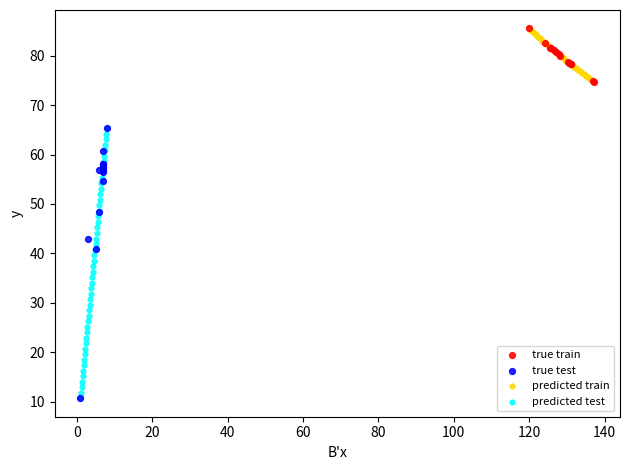

What are all the series names shown in the legend?

true train, true test, predicted train, predicted test